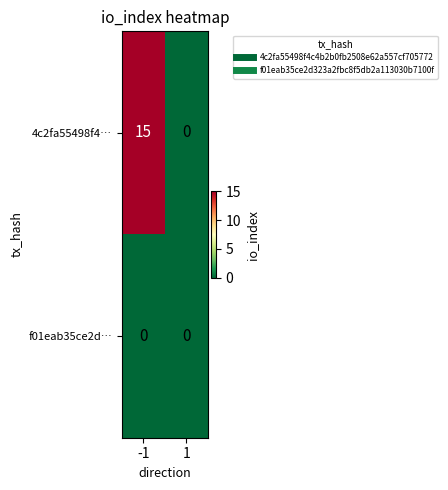

At which category is the sum across all series the highest?

-1